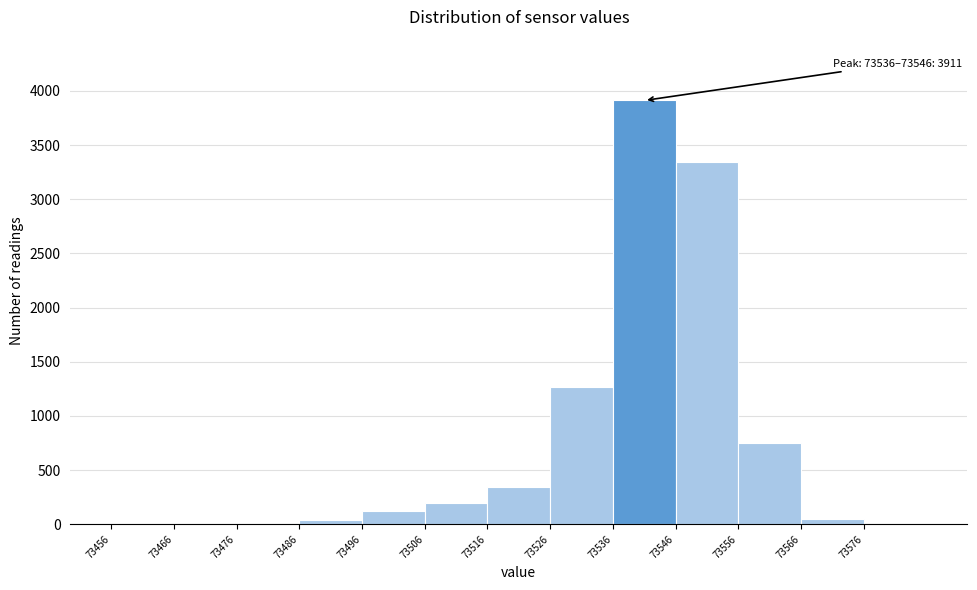

Which range on the x-axis has the tallest bar?

73536 to 73546